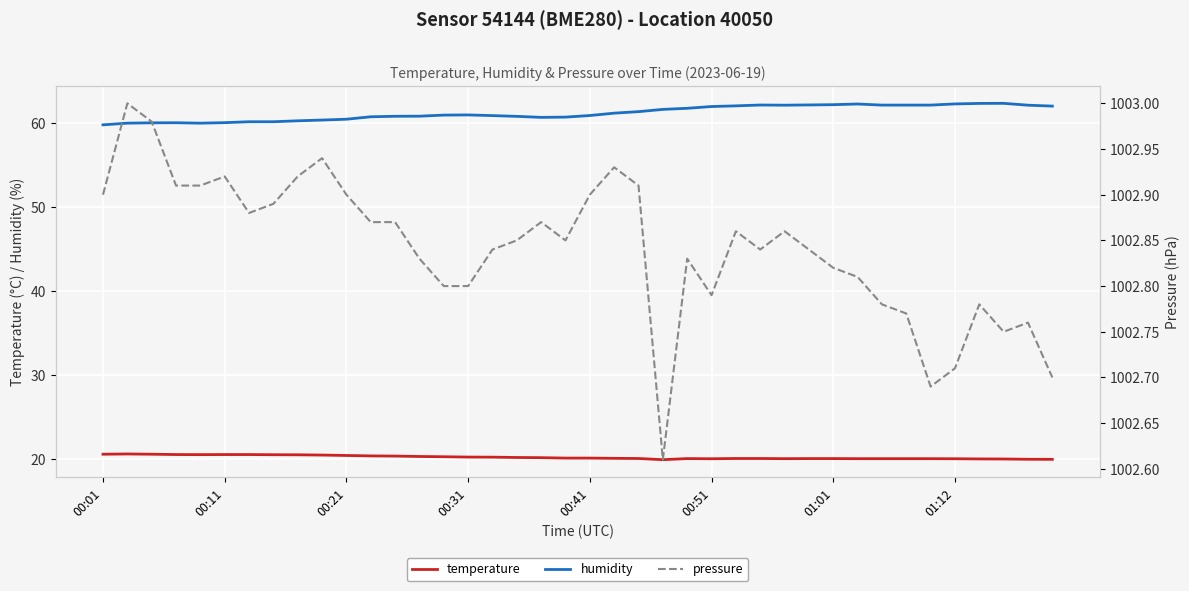

What is the lowest value of the humidity series?

59.8